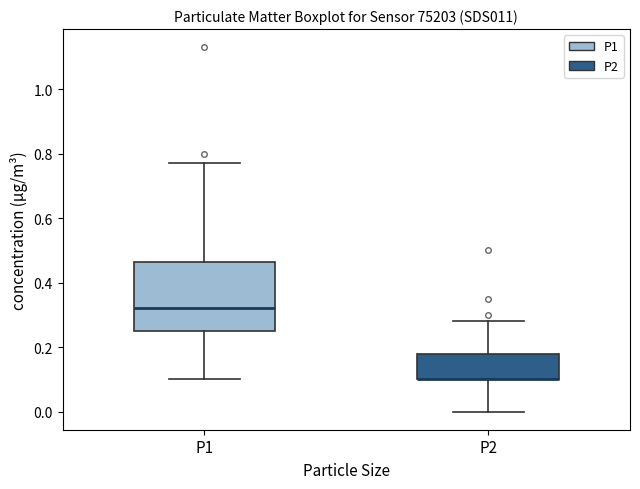

Reading left to right, read every box against the y-axis: the position of its median line, the range the box covers, and the ends of its whiskers. The values are not printed on the chart, so give them approximately, as read against the axis.

P1: median 0.32, box 0.26 to 0.46, whiskers 0.10 to 0.78
P2: median 0.10 (drawn on the box's lower edge), box 0.10 to 0.18, whiskers 0.00 to 0.28